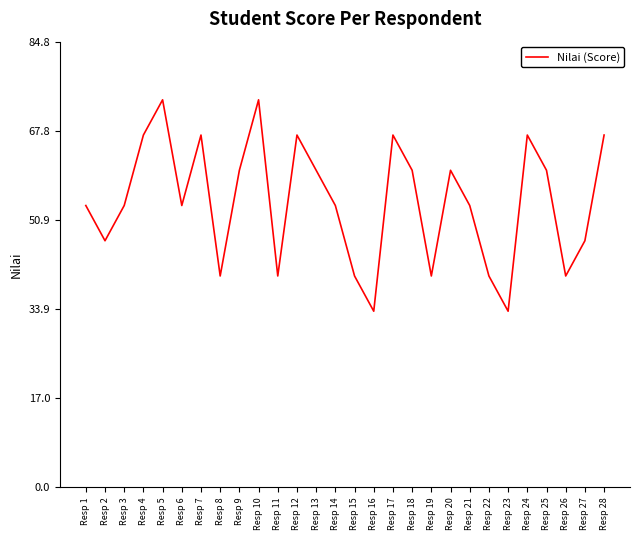

What is the smallest value displayed?

33.5